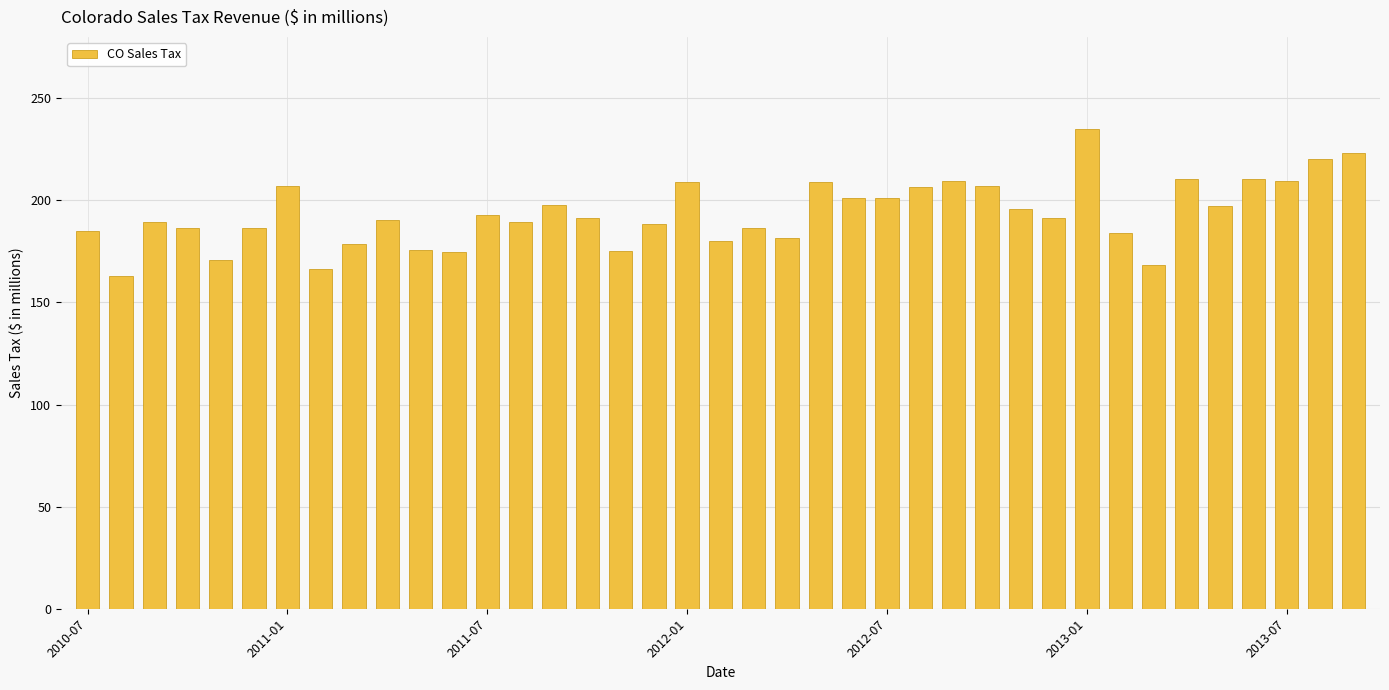

How many series are shown in this chart?

1